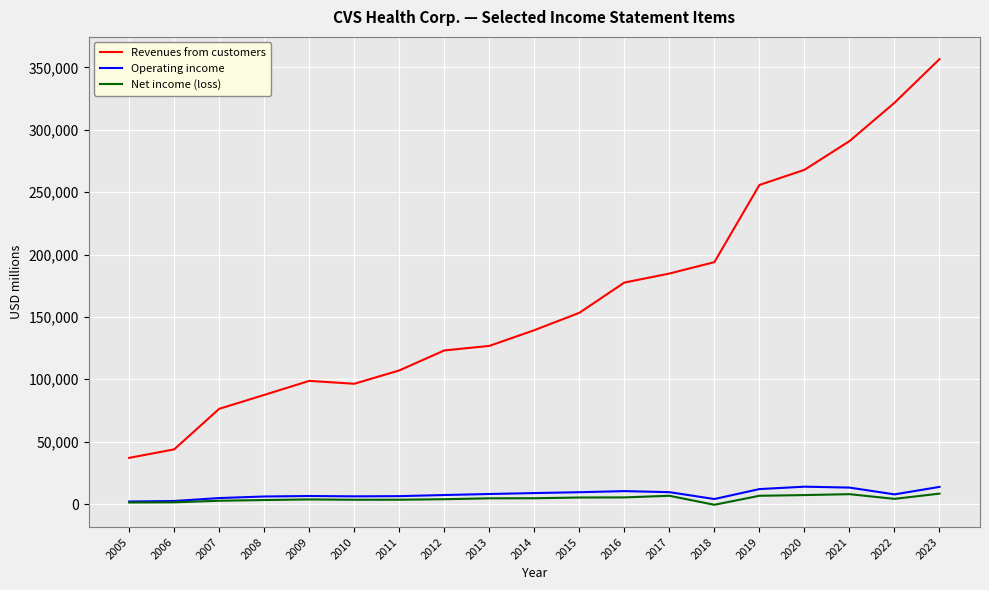

Is this an area chart (filled region under the line)?

No